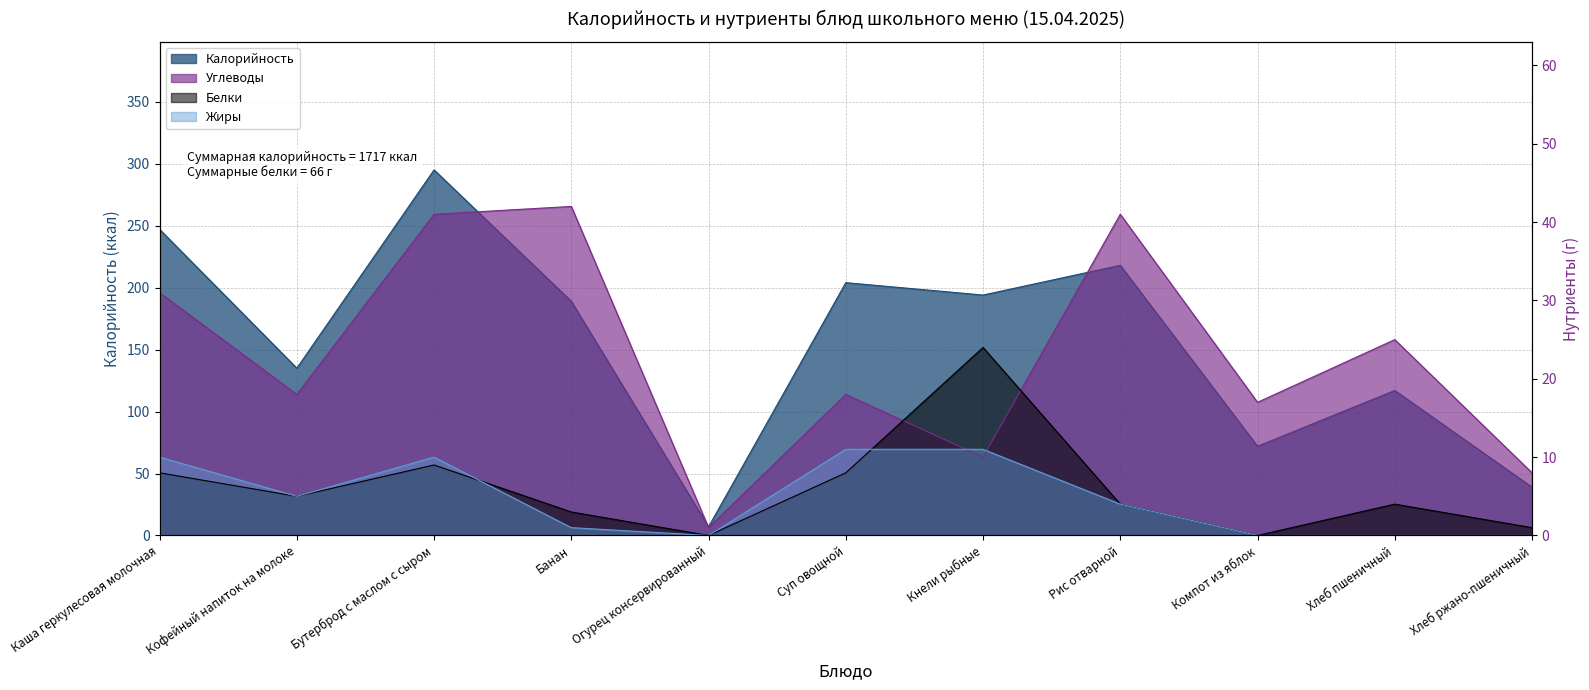

What is the value of the Калорийность point at the 1st from the left?

247